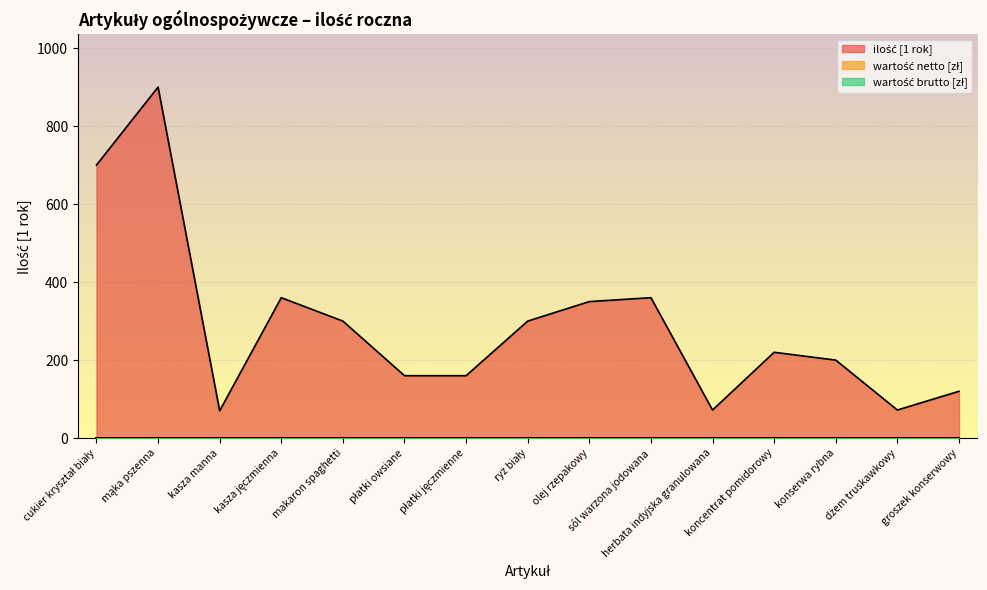

At which label is wartość brutto [zł] closest to 0?

cukier kryształ biały